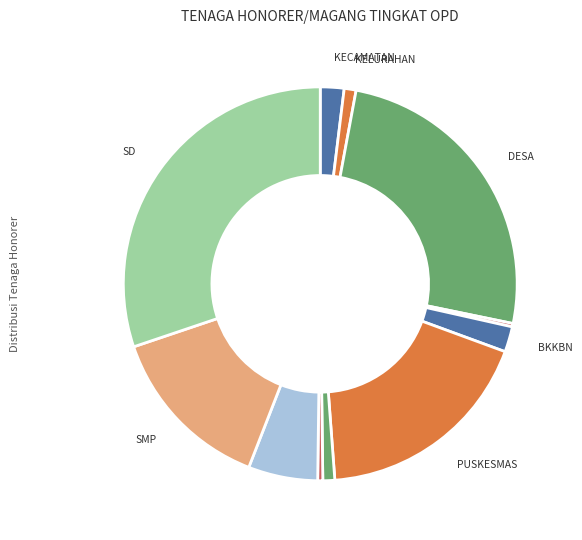

What is the largest slice in the pie chart?

SD